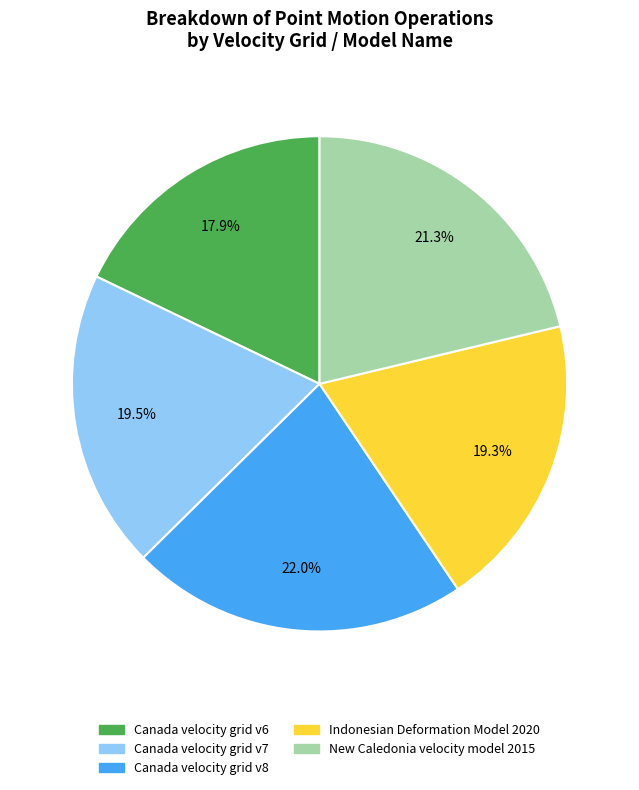

Which has a higher value, Indonesian Deformation Model 2020 or New Caledonia velocity model 2015?

New Caledonia velocity model 2015